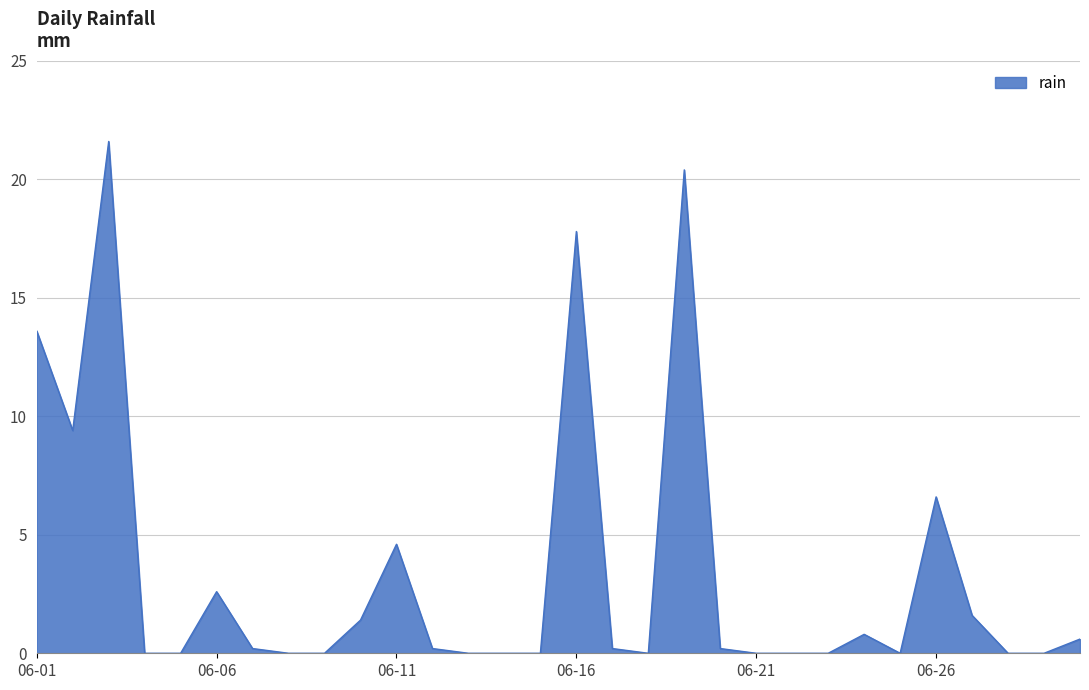

What is the maximum value shown in the chart?

21.6